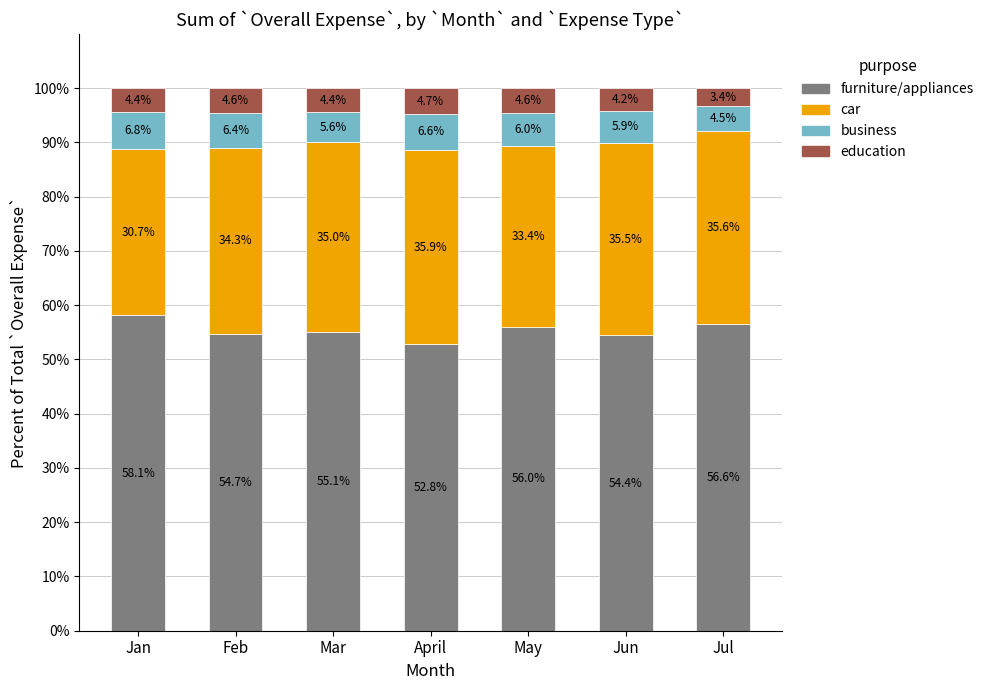

What are all the series names shown in the legend?

furniture/appliances, car, business, education